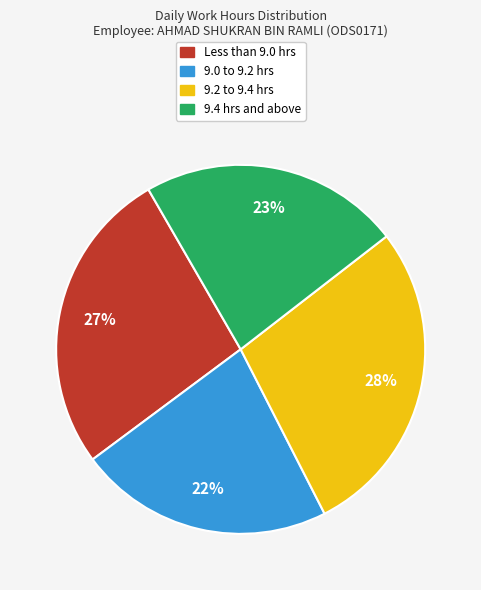

To the nearest percent, what is the difference between the largest and smallest slice percentages?

6%